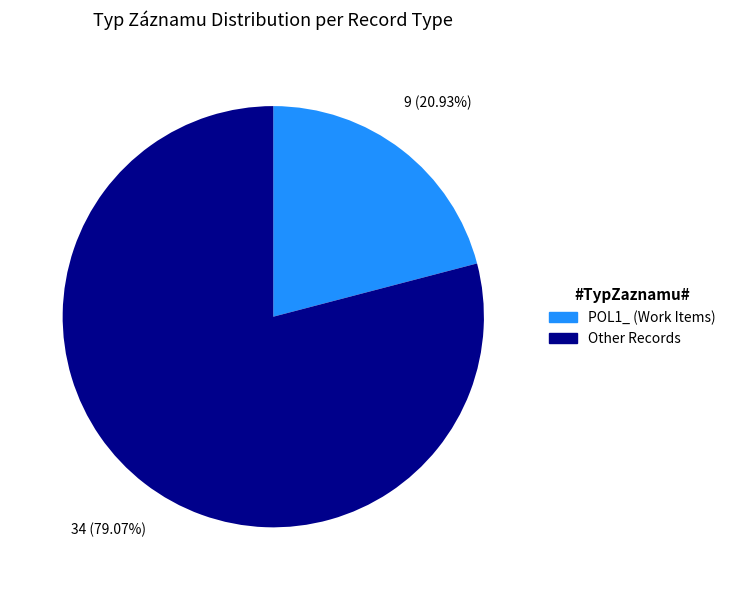

Is there a majority slice in this chart?

Yes